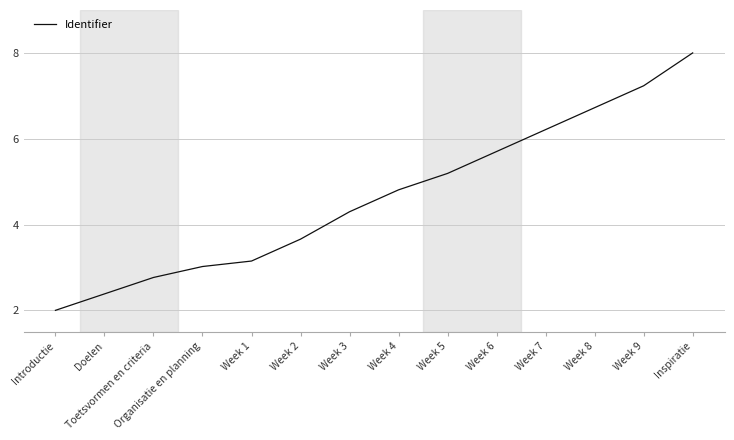

What is the sum of the values at Week 7 and Week 2?

9.9